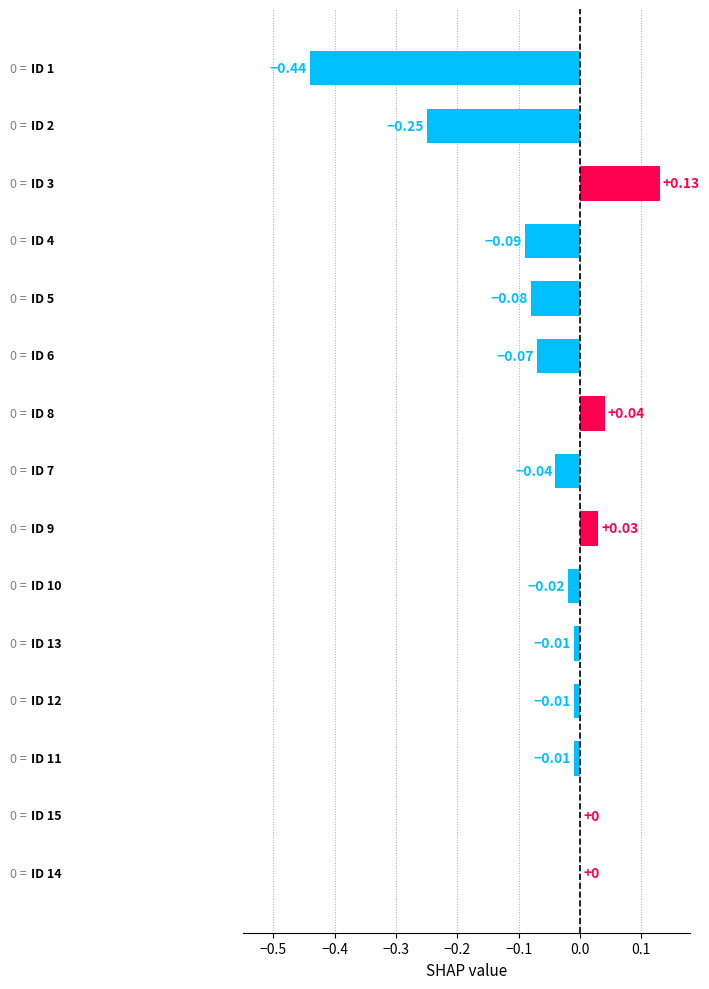

What is the sum of all values?

-0.8